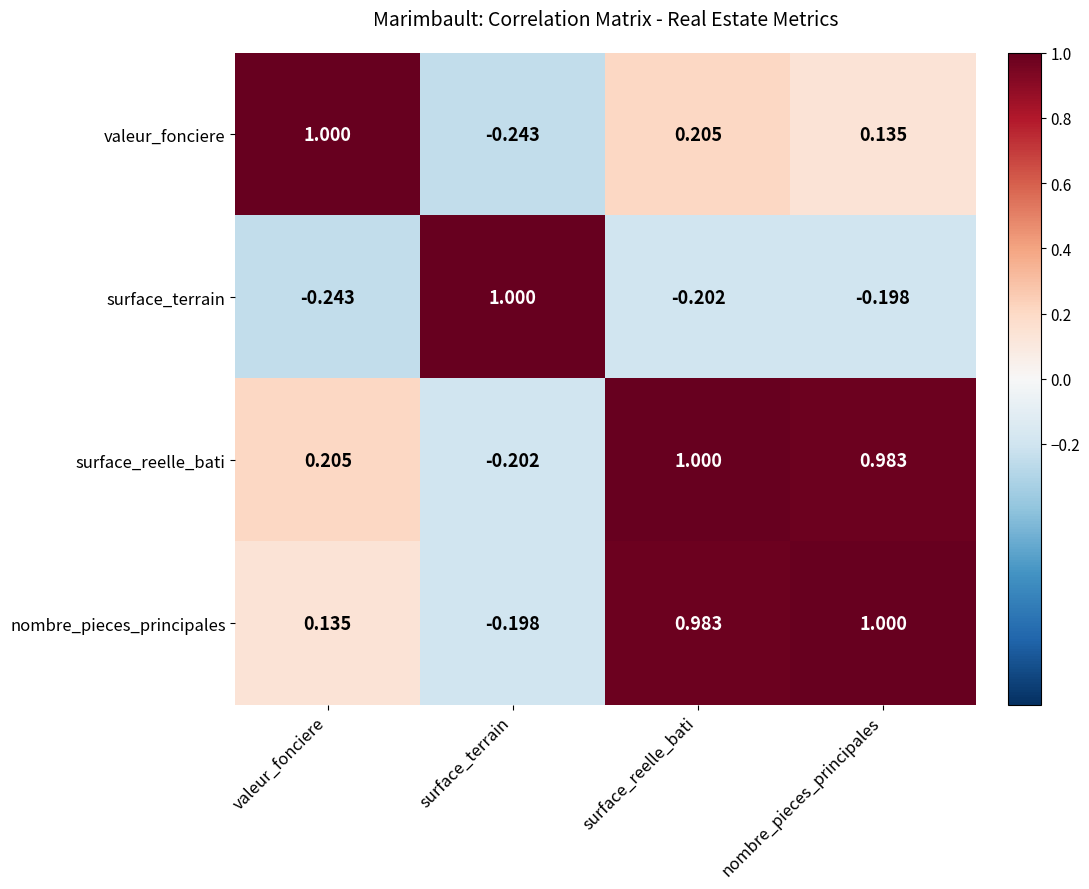

Rank the categories by valeur_fonciere value from lowest to highest.

surface_terrain, nombre_pieces_principales, surface_reelle_bati, valeur_fonciere